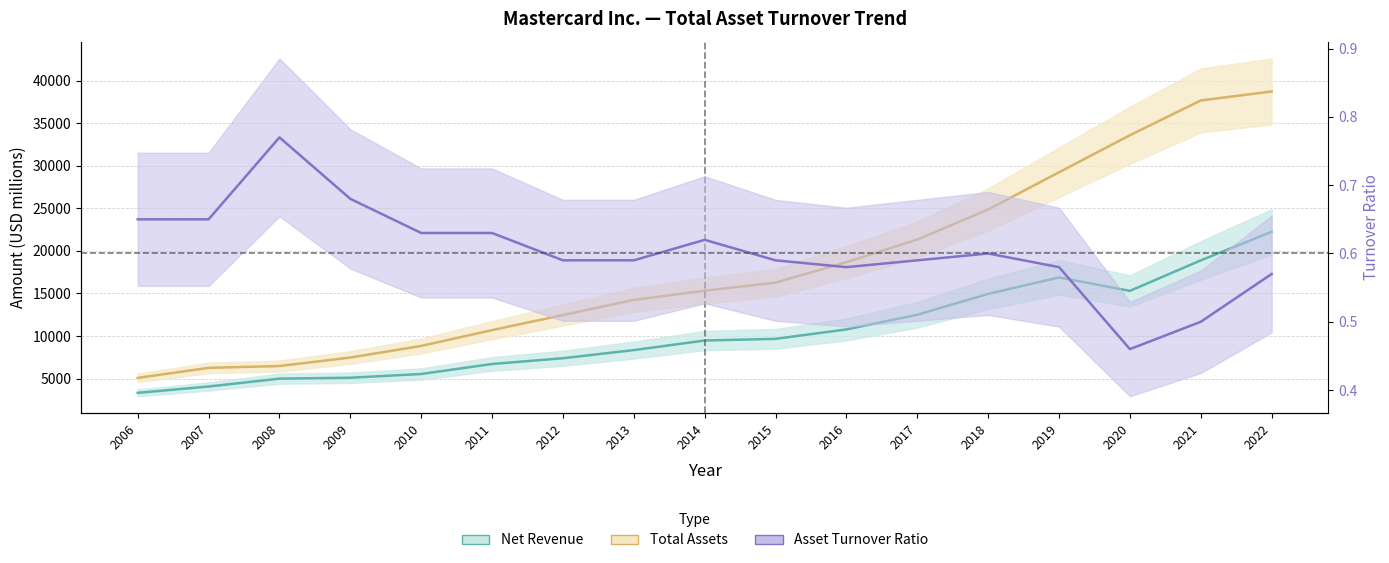

At which category is the sum across all series the highest?

2022